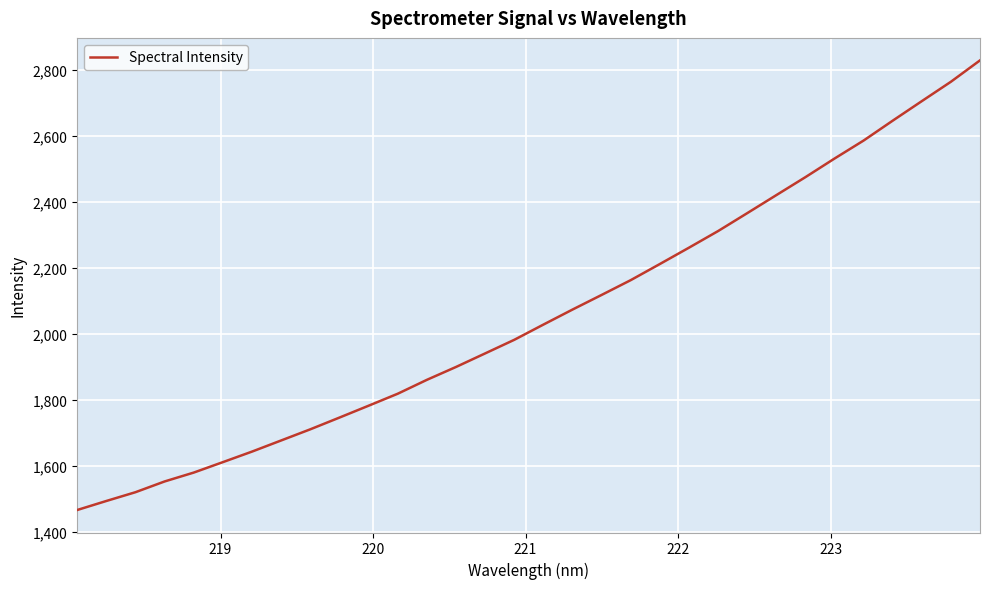

What is the minimum value shown in the chart?

1465.5